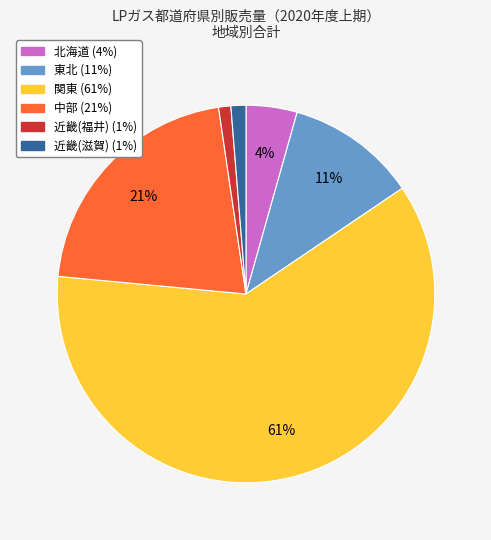

To the nearest percent, what is the average slice percentage?

17%